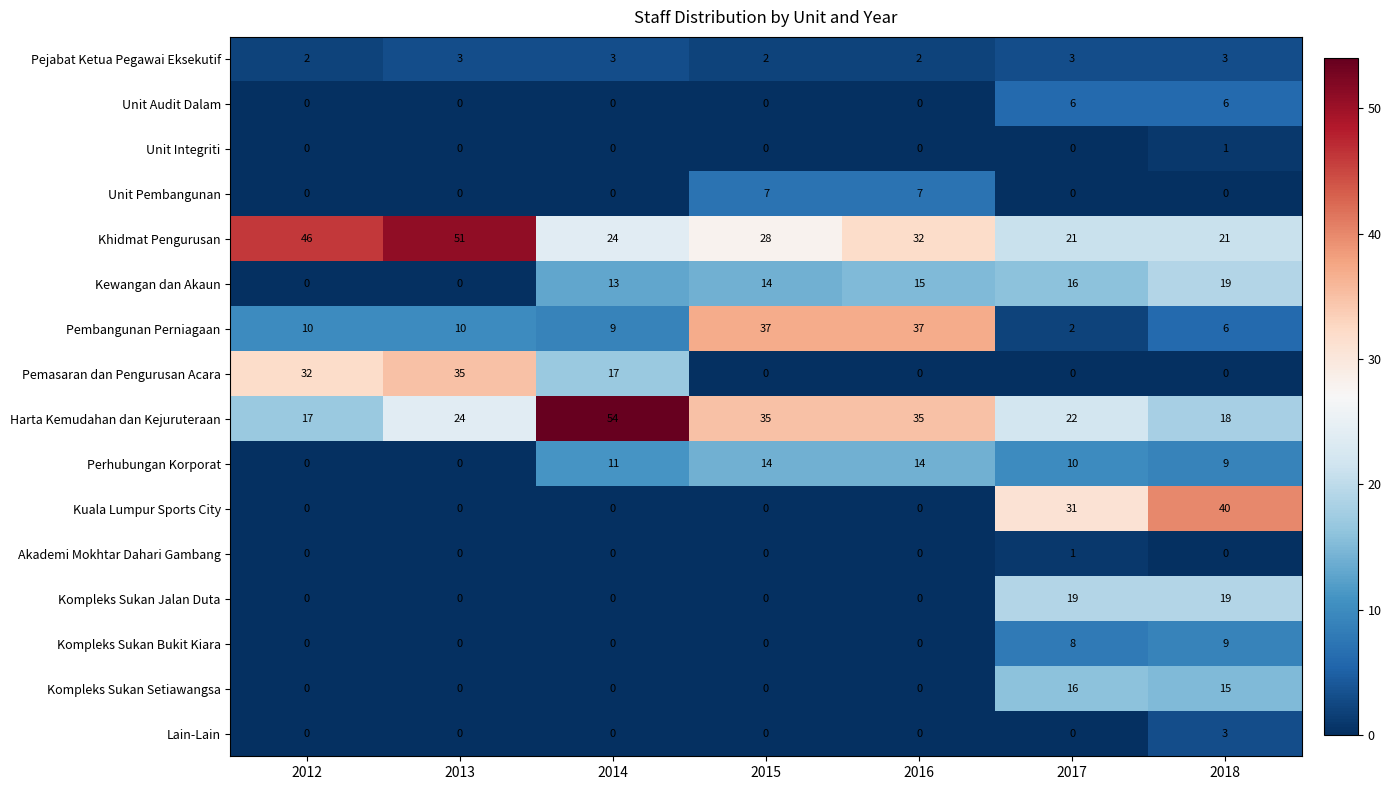

The value of Unit Audit Dalam at 2017 is 2. True or false?

False